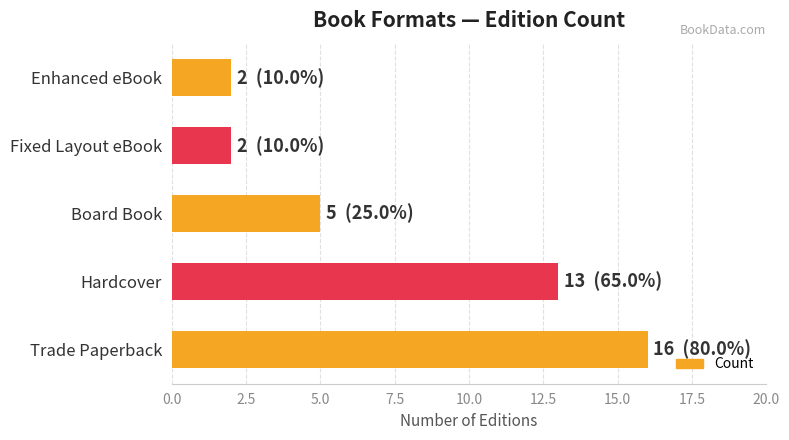

Which has a higher value, Hardcover or Fixed Layout eBook?

Hardcover